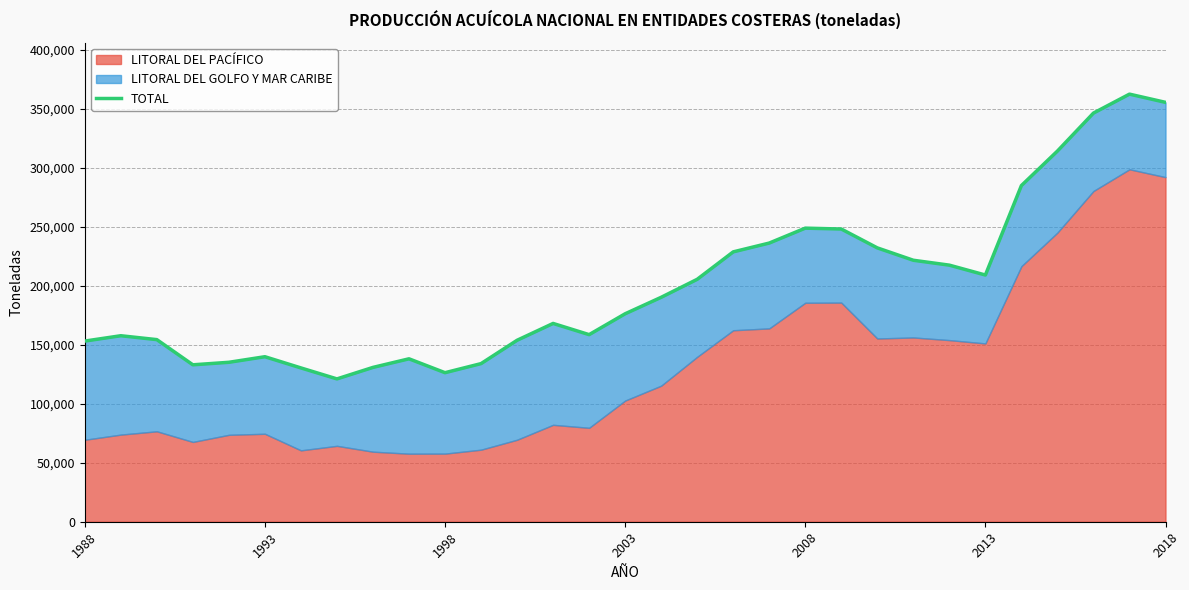

The value at 17 is 205433. True or false?

True